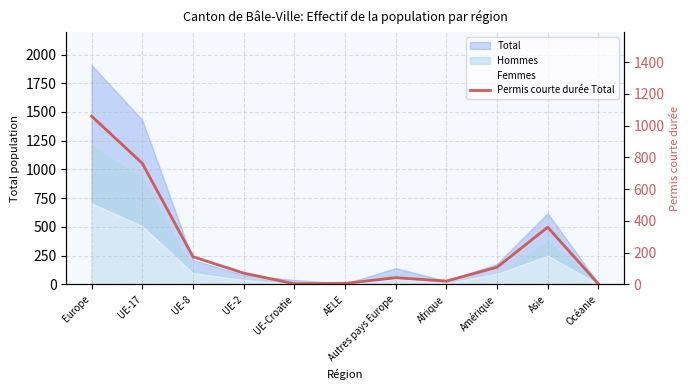

What is the value of the 4th point from the left?

71